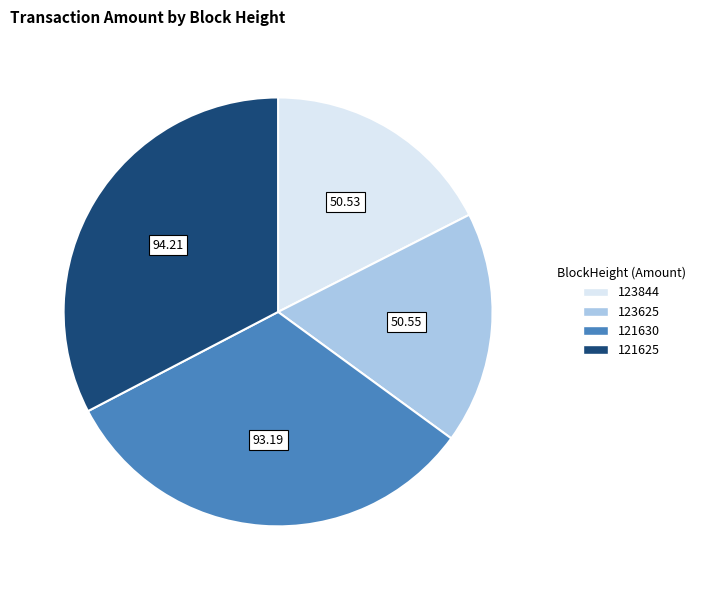

The 123844 slice represents 1% of the pie. True or false?

False